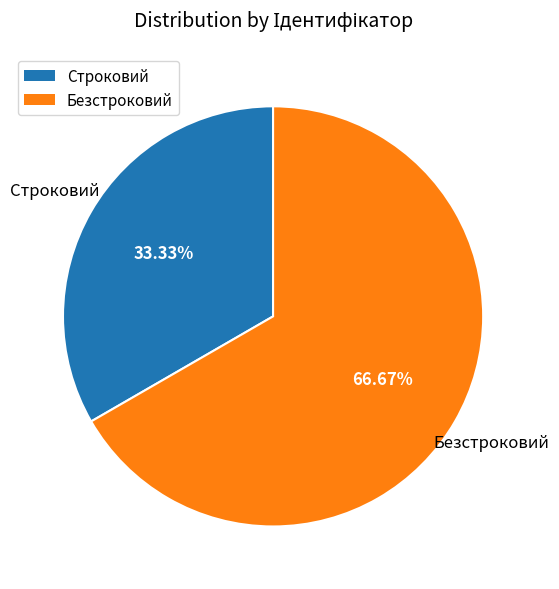

To the nearest percent, what is the average slice percentage?

50%